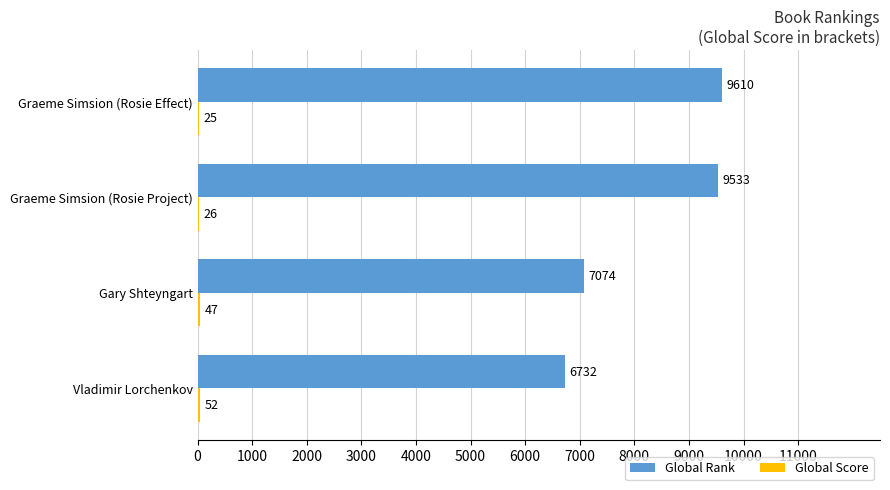

At which category does the chart reach its peak across all series?

Graeme Simsion (Rosie Effect)